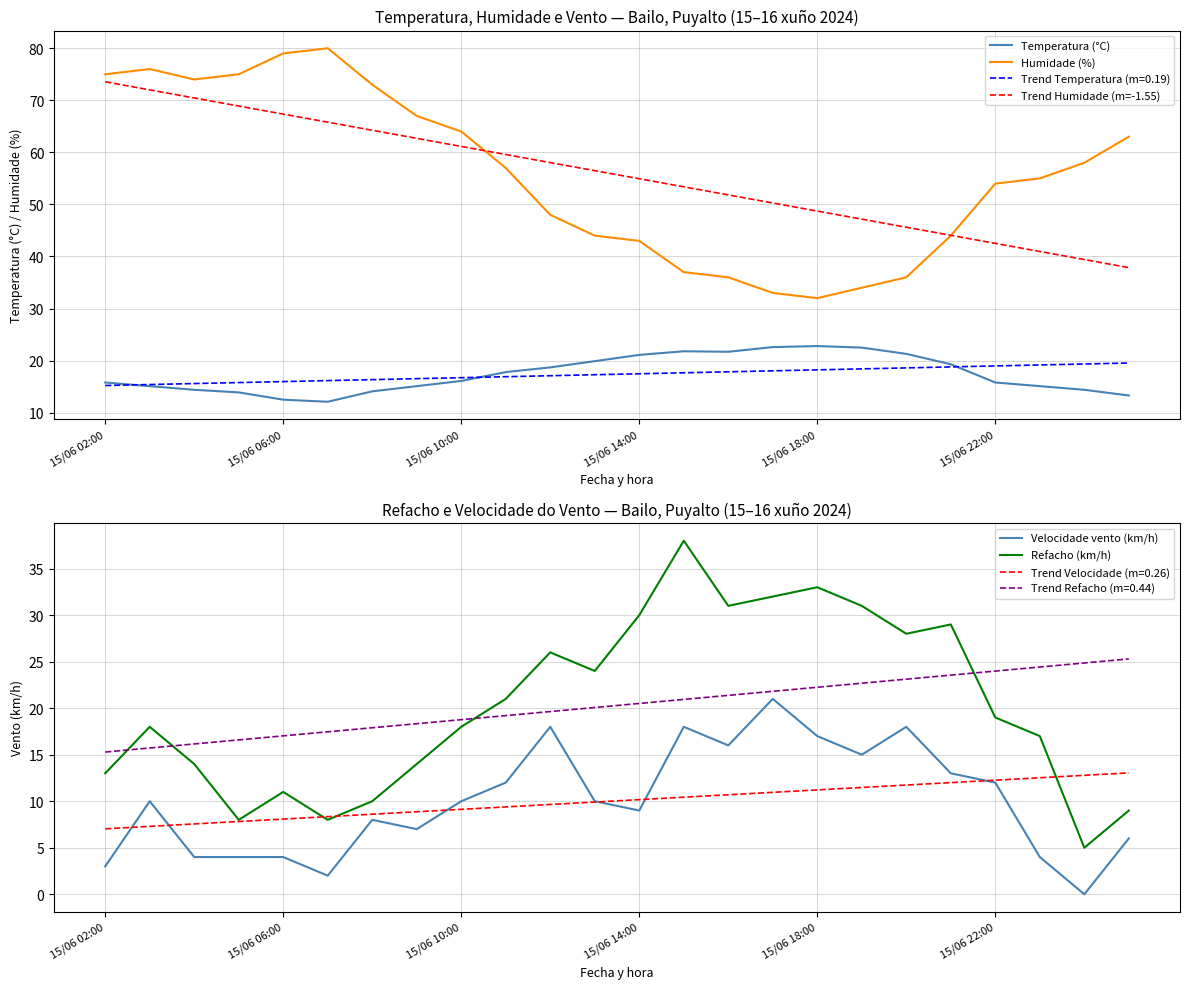

True or false: Velocidade vento (km/h) and Trend Humidade (m=-1.55) cross at least once.

False